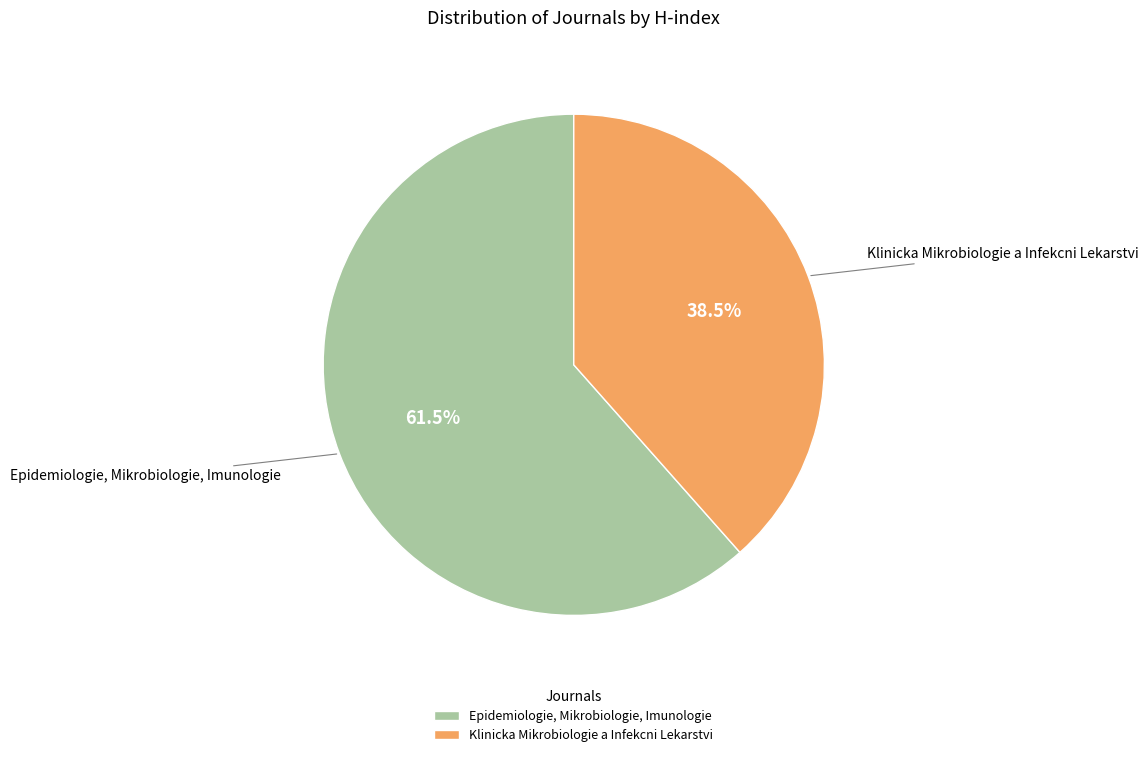

What percentage do Epidemiologie, Mikrobiologie, Imunologie and Klinicka Mikrobiologie a Infekcni Lekarstvi together represent?

100.0%